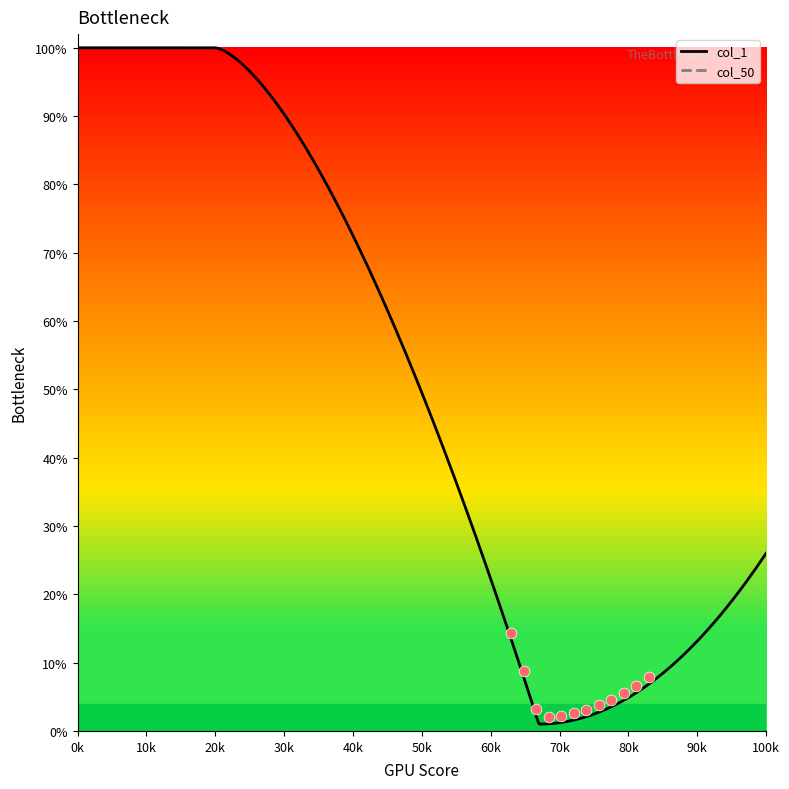

Which series has the largest total across all categories?

col_1